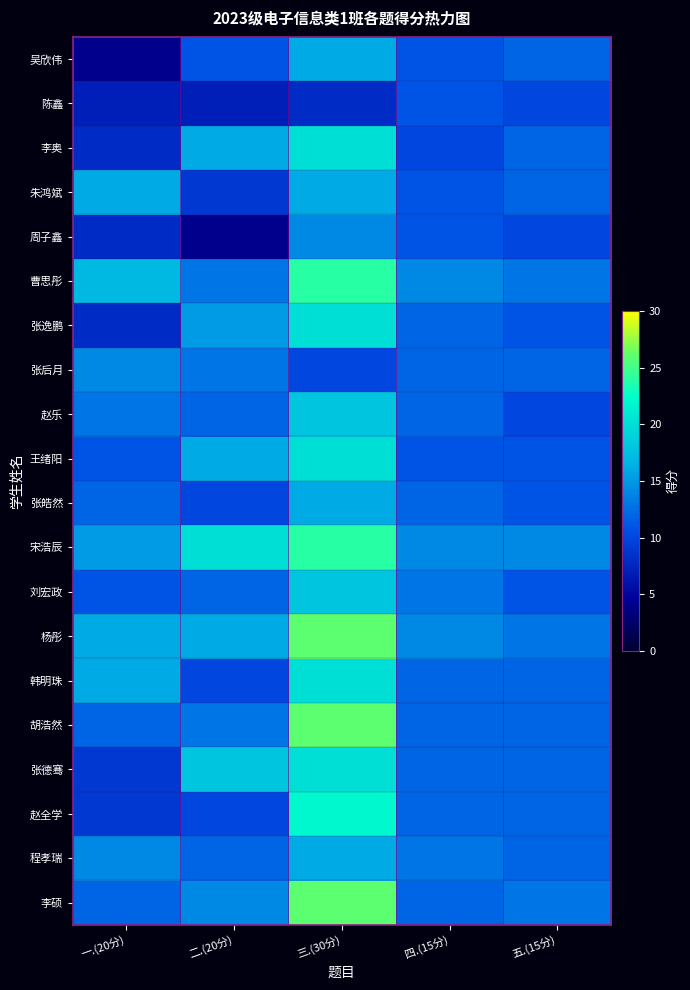

At which category is the sum across all series the highest?

三.(30分)